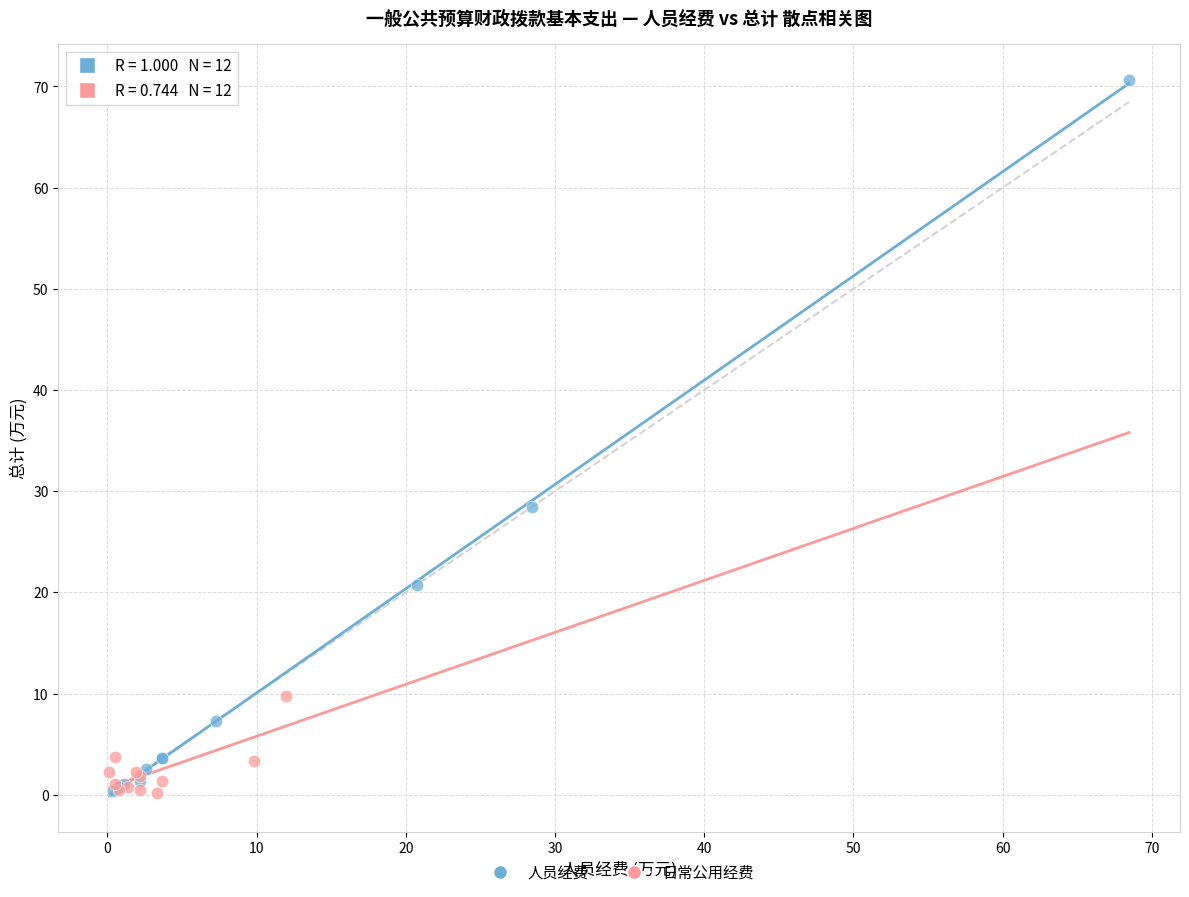

What are all the series names shown in the legend?

人员经费, 日常公用经费